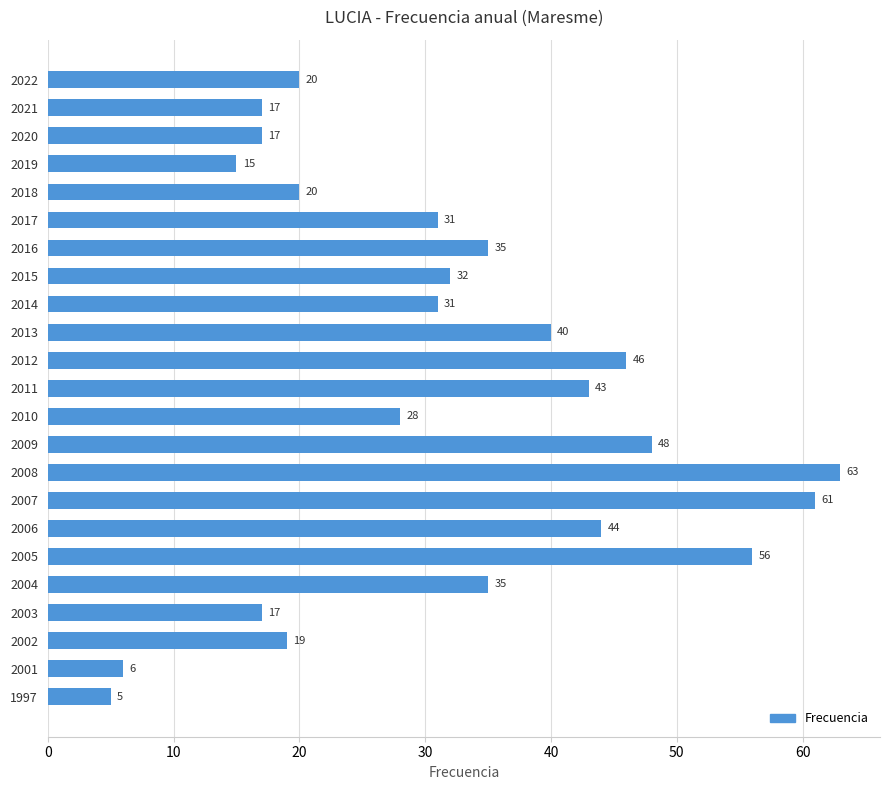

What is the average value?

32